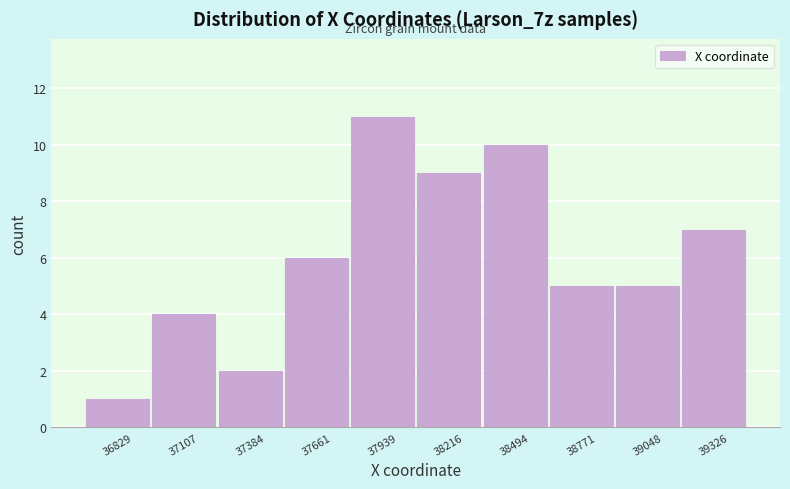

Over which range of the x-axis is the bar tallest?

37800 to 38100